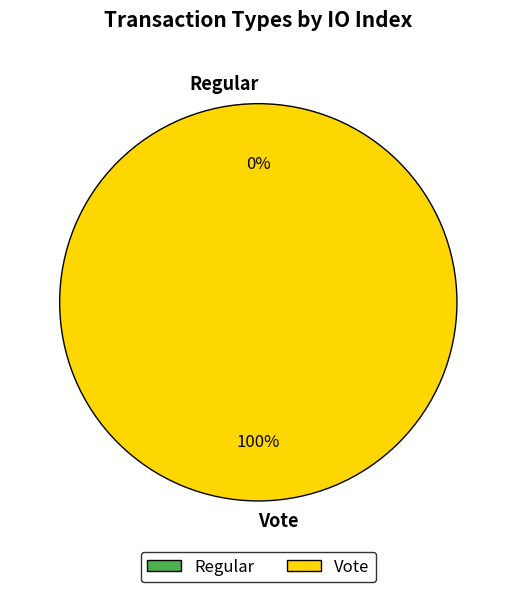

To the nearest percent, what portion does Vote represent?

100%